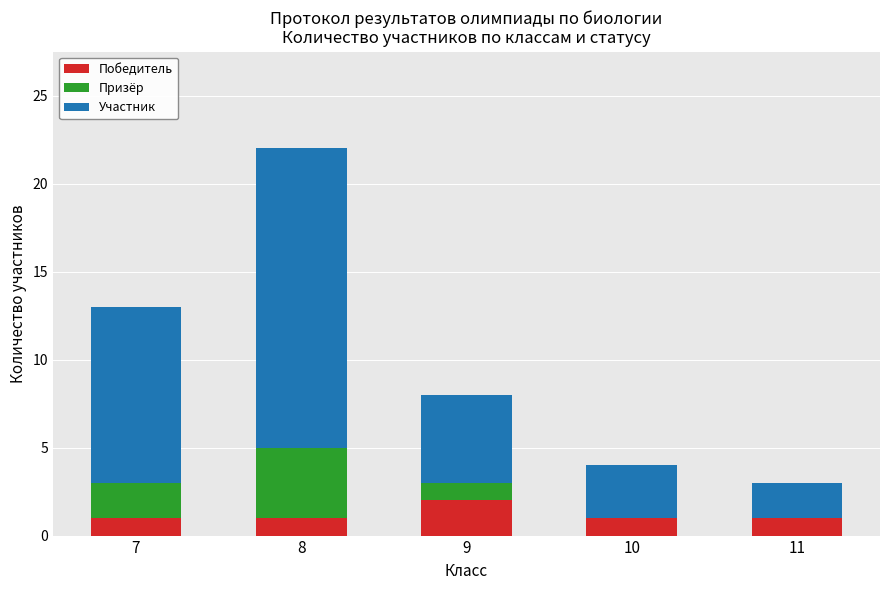

True or false: Победитель has a value of 2 at 11.

False